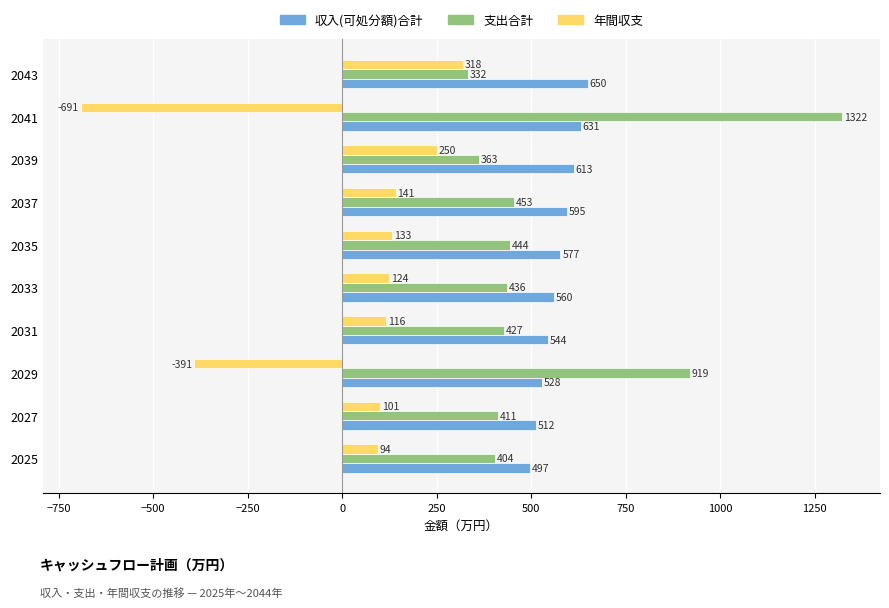

What is the maximum value for 支出合計?

1322.0